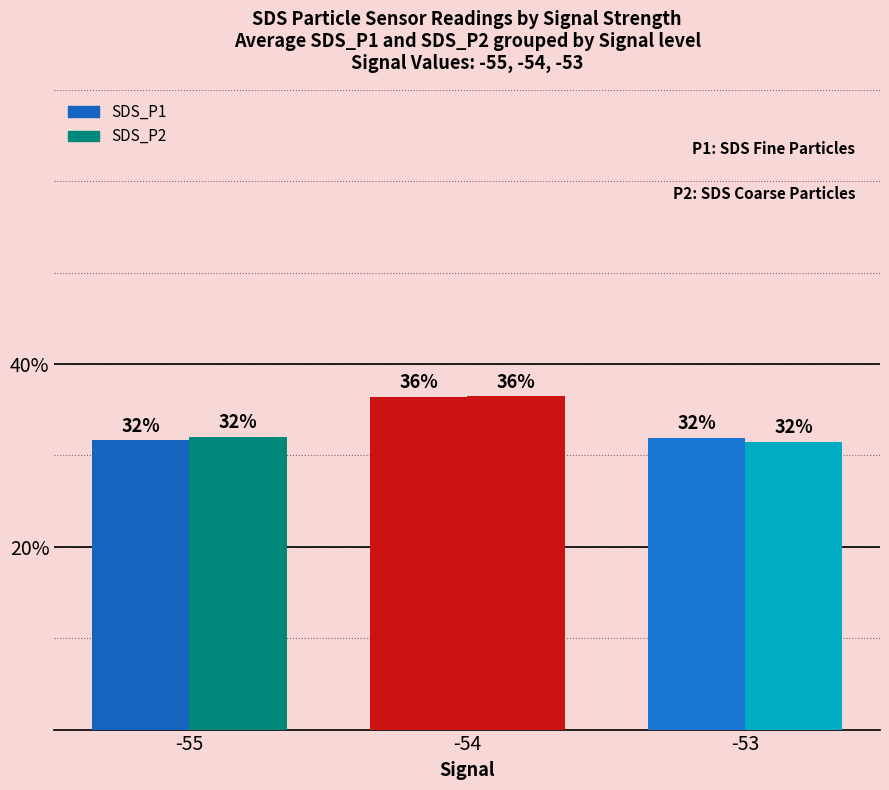

How many values in the SDS_P2 series exceed 32?

2